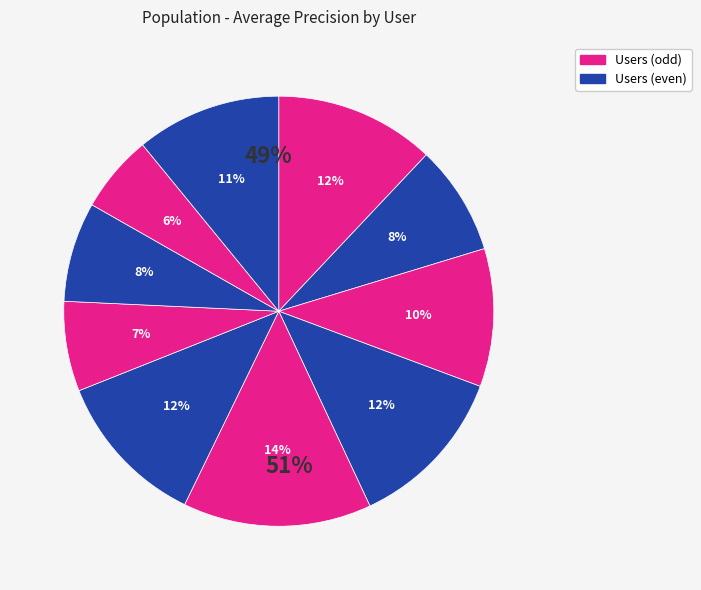

Does any single category account for the majority?

No